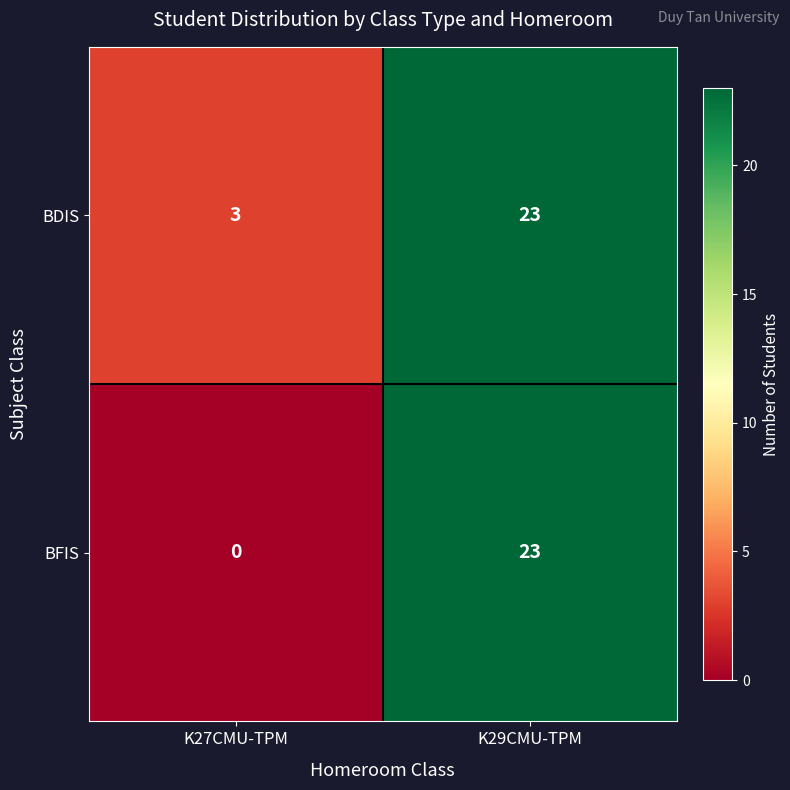

Which series has the largest total across all categories?

BDIS